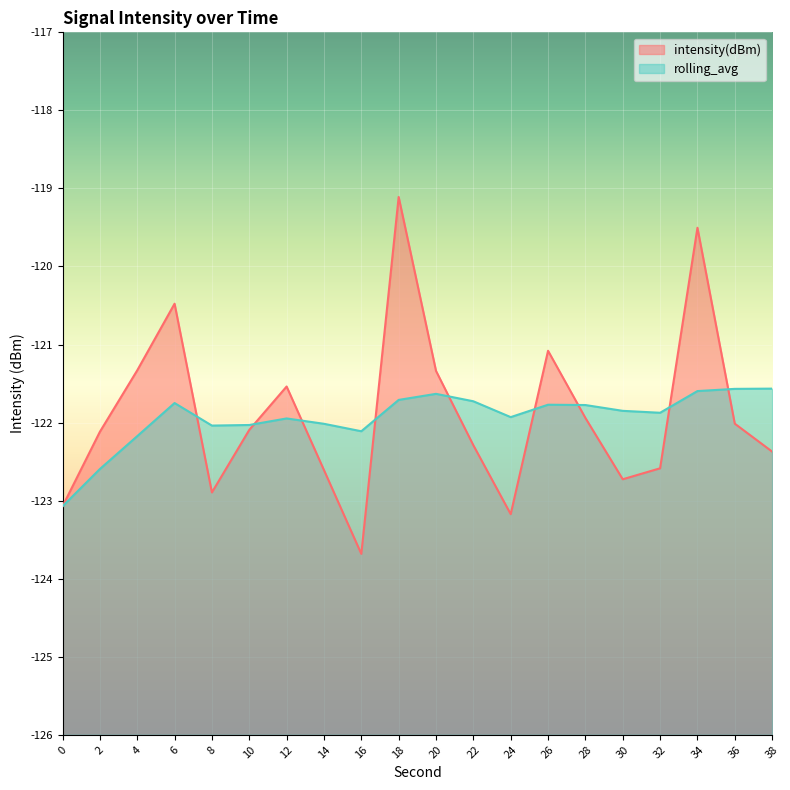

At how many categories does at least one series exceed -121?

3